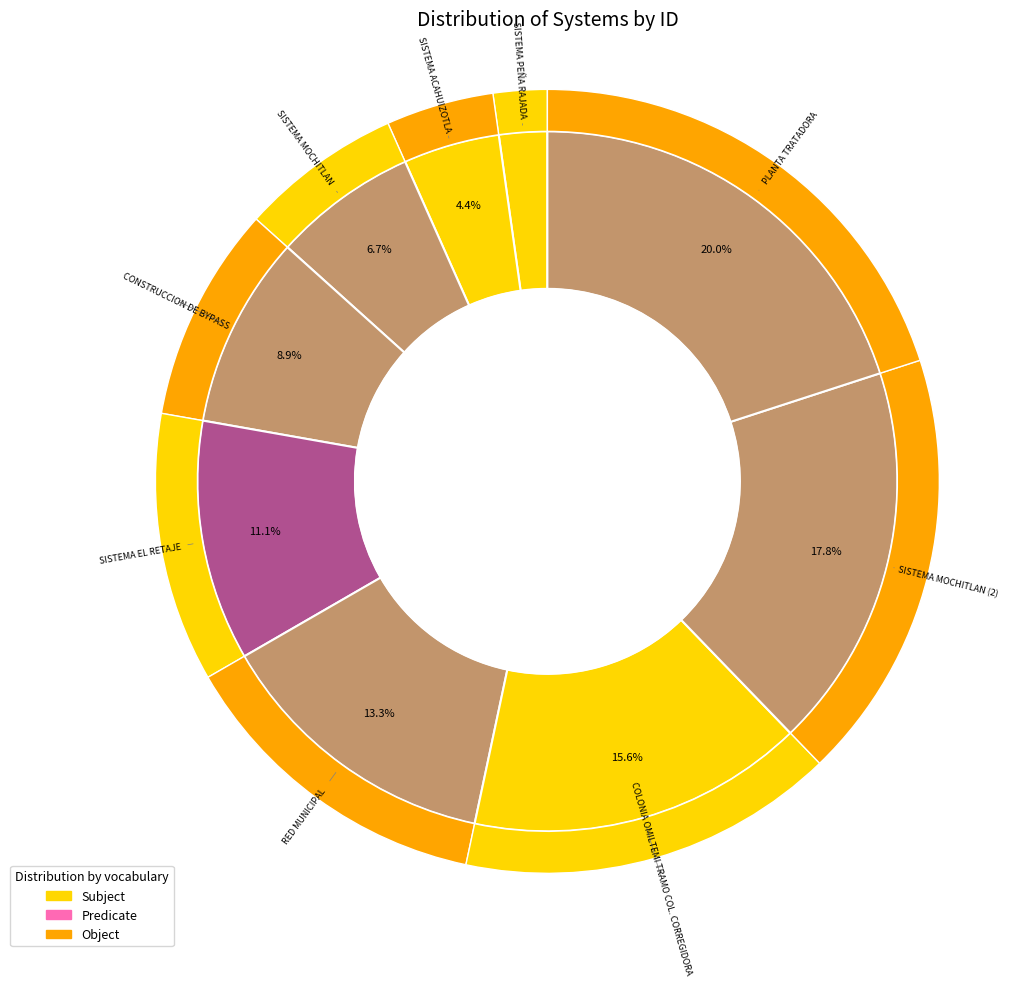

Combined, what portion of the pie is SISTEMA MOCHITLAN and SISTEMA ACAHUIZOTLA?

11.1%